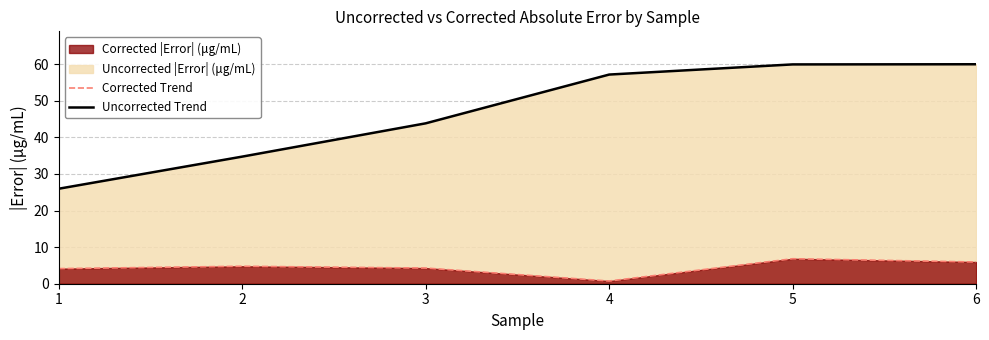

Which category has the lowest value in the Corrected |Error| (μg/mL) series?

4